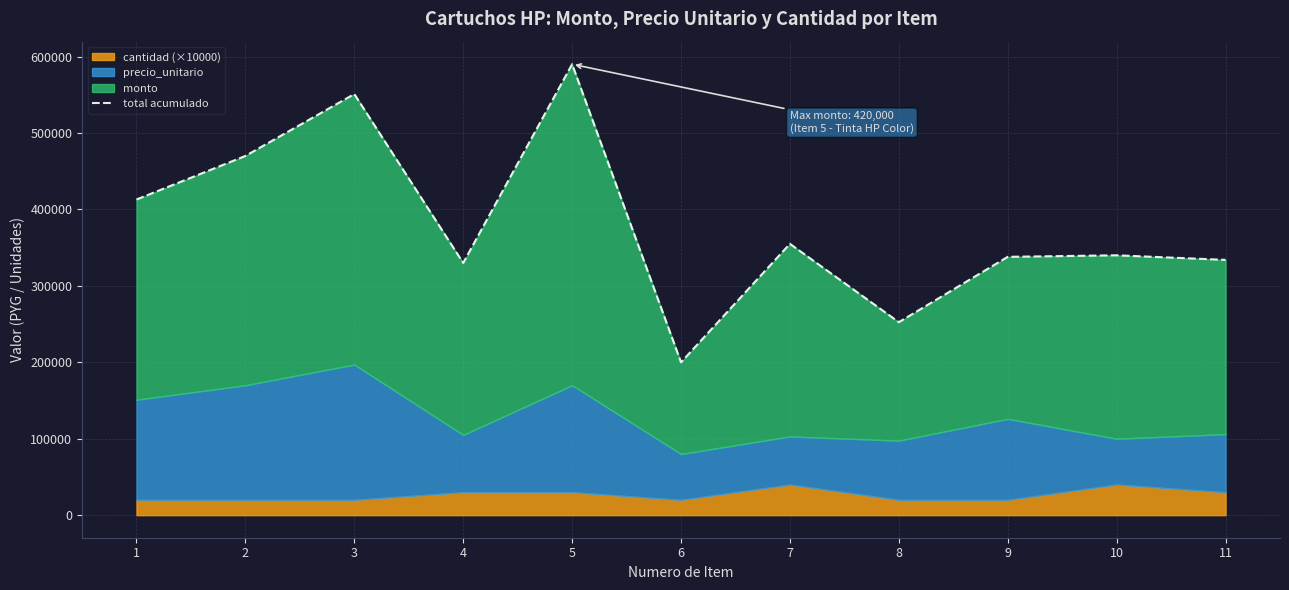

How many interior local peaks (higher than both neighbors) does the data have?

4